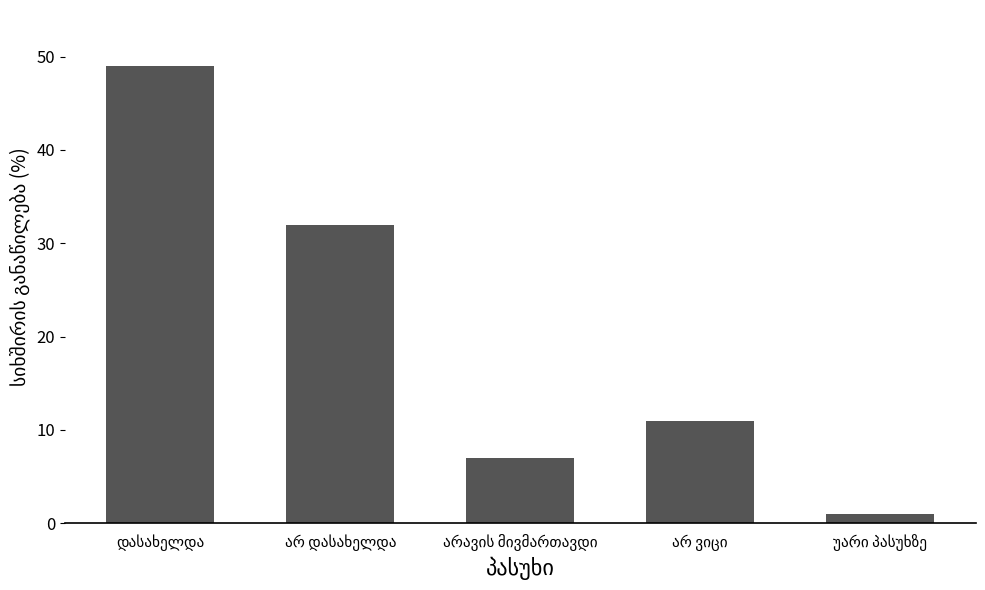

What is the value of the 2nd bar from the left?

32